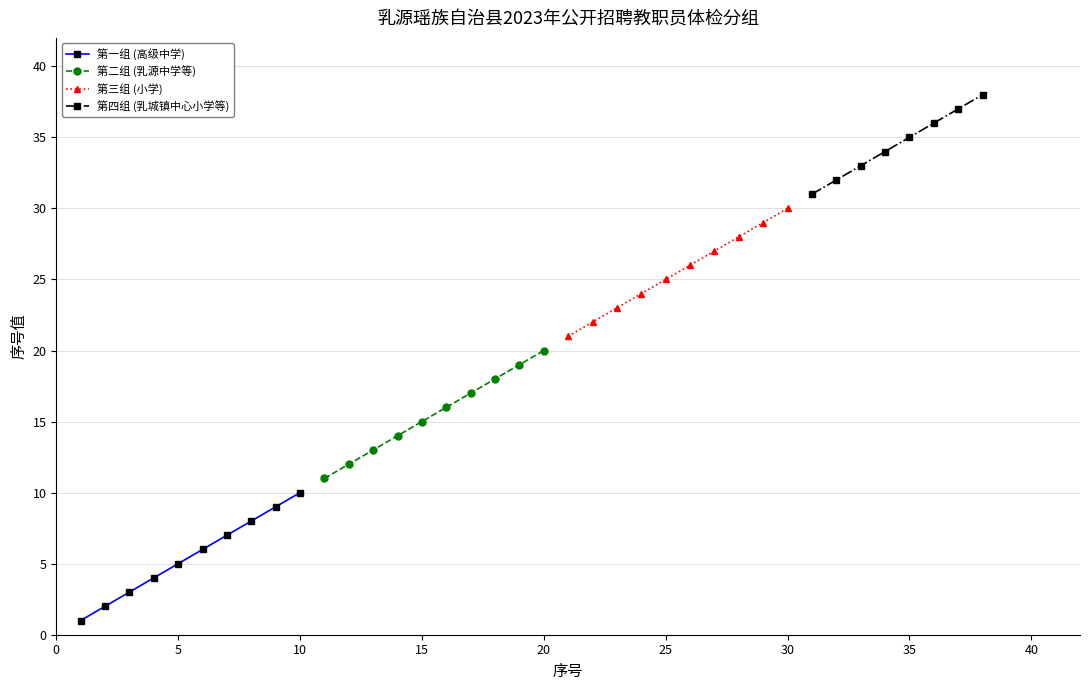

True or false: 中等职业技术学校 has more than 2 points higher than both neighbors.

False